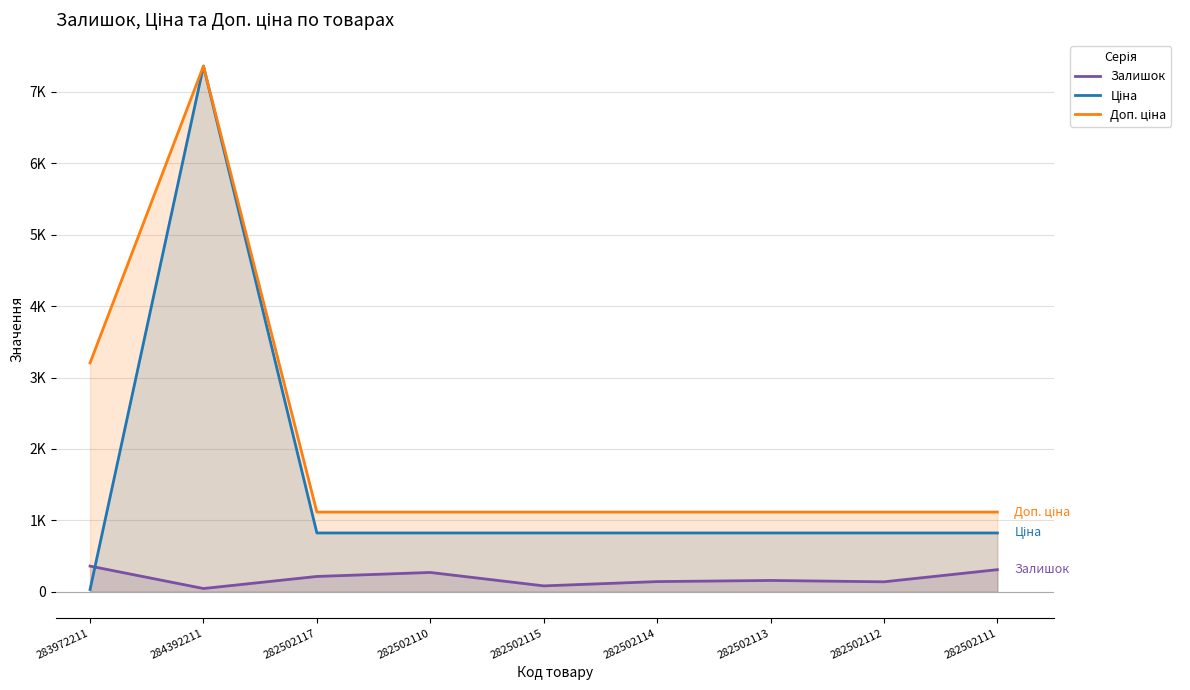

What is the sum of the Доп. ціна values at 284392211 and 282502113?

8476.7